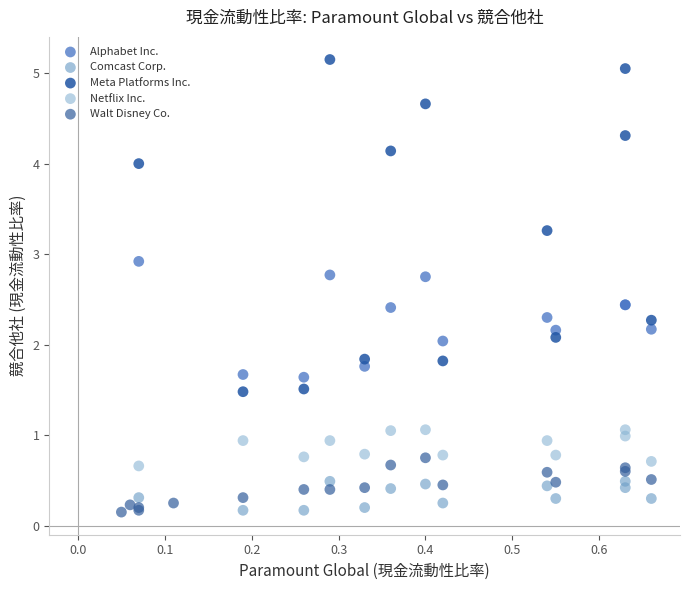

Which series has the largest Y range (max minus min)?

Meta Platforms Inc.